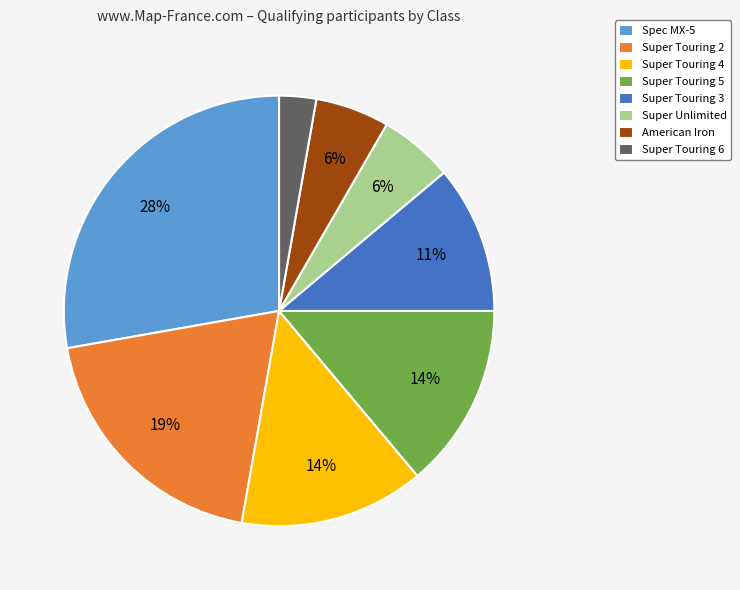

Approximately how many times larger is the value at American Iron compared to Super Touring 6?

2.0